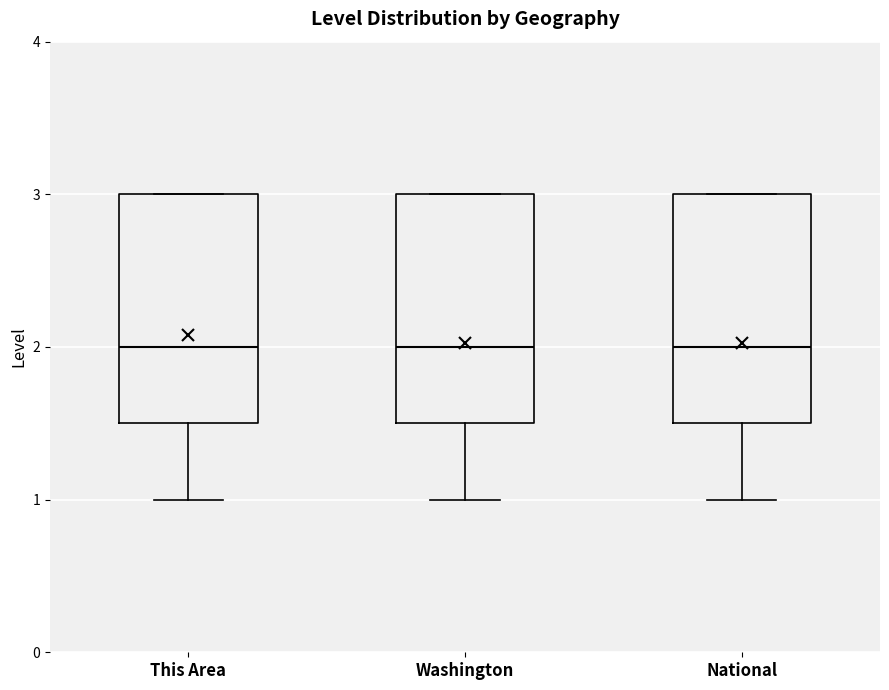

Reading left to right, transcribe this box plot: for each box, give where its median line is, the range the box spans, and where its two whiskers end, as read against the y-axis. The values are not printed on the chart, so give them approximately, as read against the axis.

This Area: median 2.0, box 1.5 to 3.0, whiskers 1.0 to 3.0
Washington: median 2.0, box 1.5 to 3.0, whiskers 1.0 to 3.0
National: median 2.0, box 1.5 to 3.0, whiskers 1.0 to 3.0